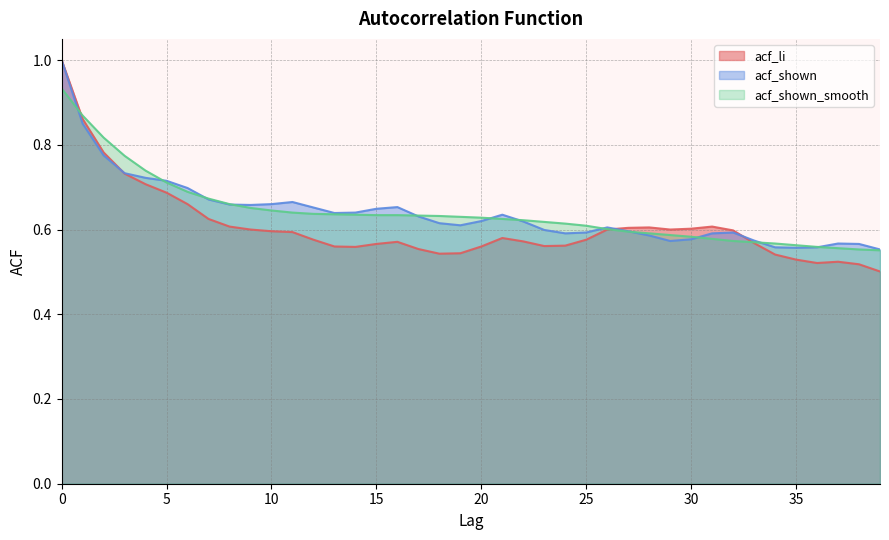

At which category does acf_shown reach its first local valley?

9